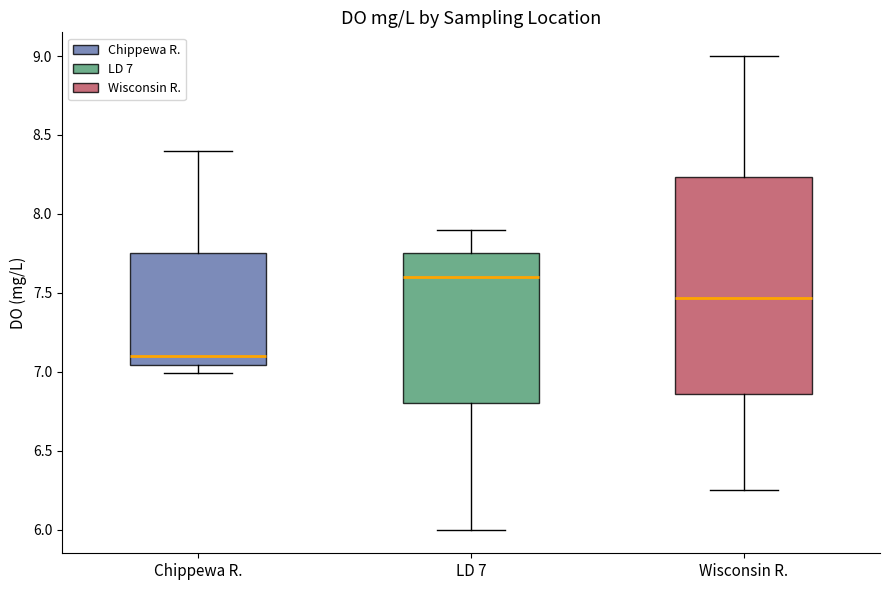

Where does the median line of the box for Chippewa R. sit on the y-axis? The values are not printed on the chart, so give them approximately, as read against the axis.

7.10